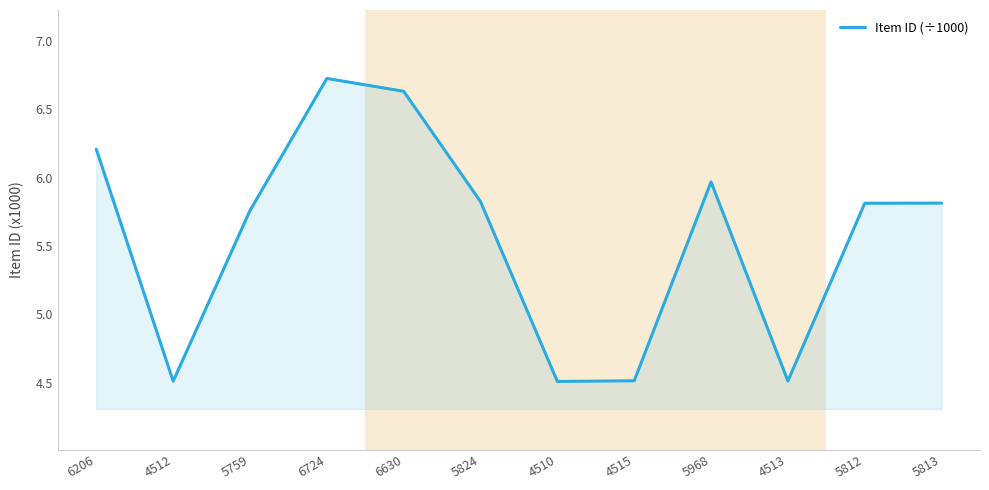

Where does the data first go above 5?

6206